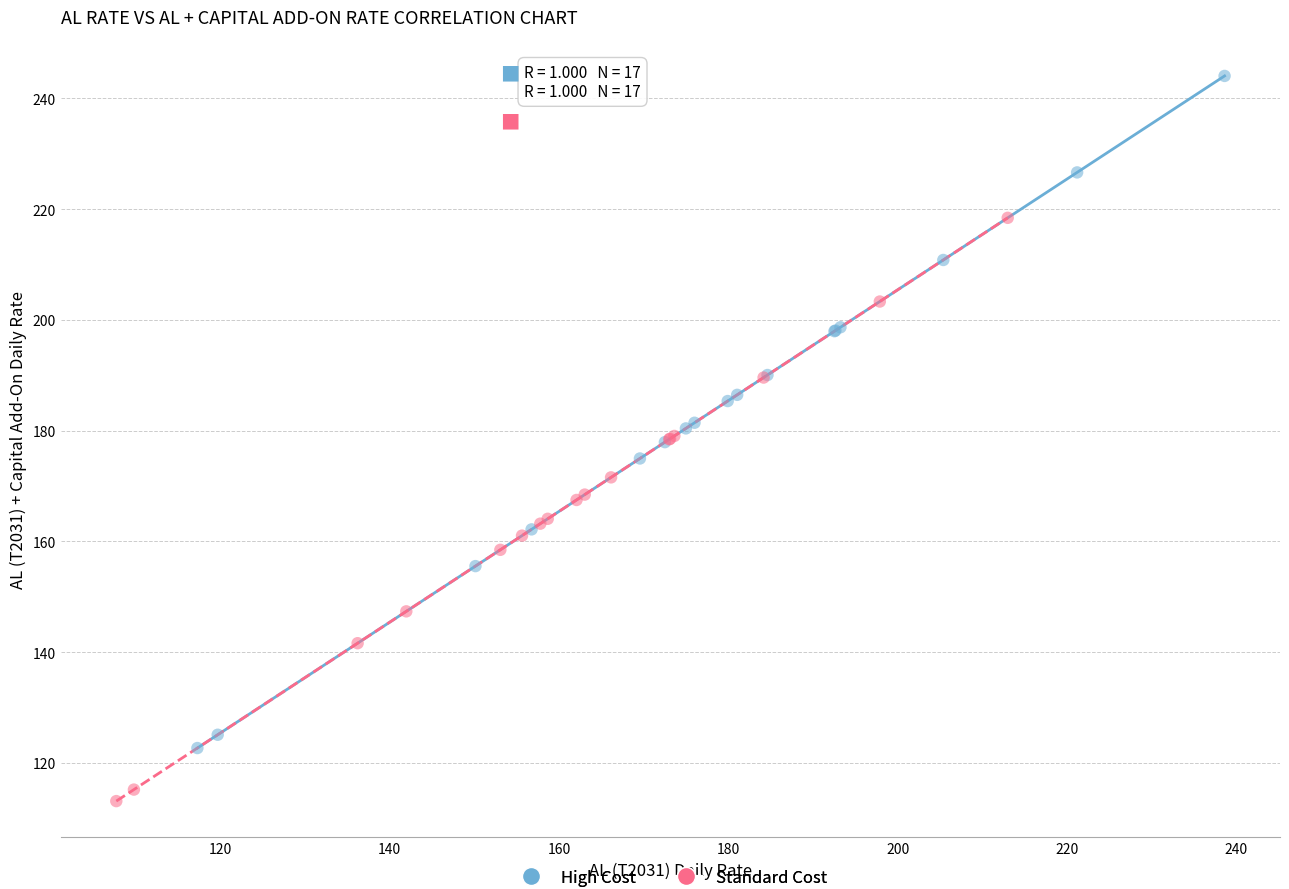

Which series contains the lowest Y value?

Standard Cost